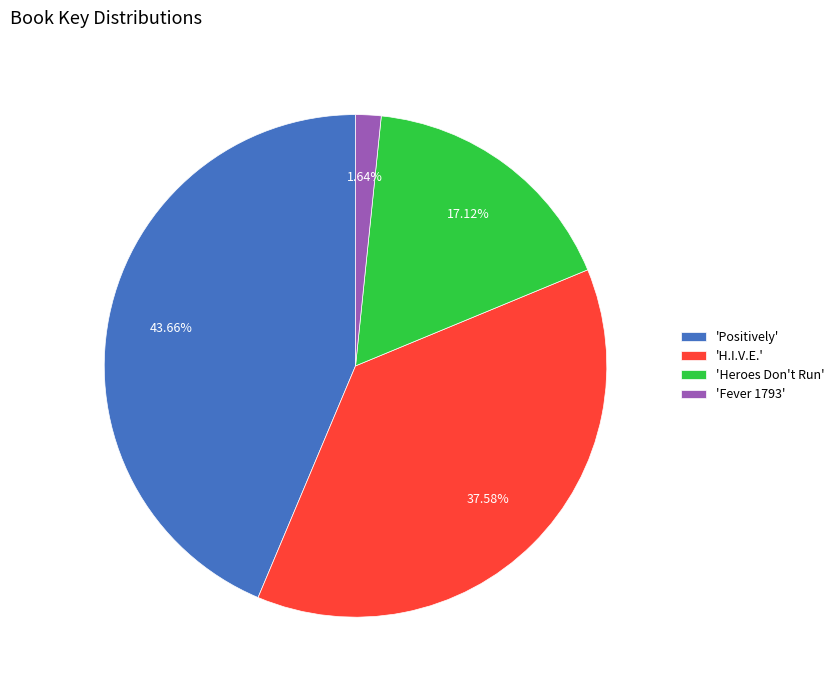

Between 'H.I.V.E.' and 'Positively', which is larger?

'Positively'